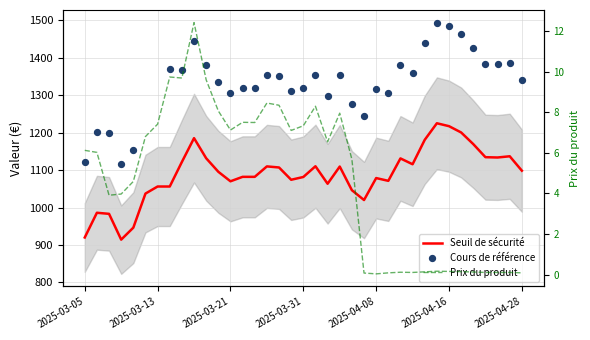

At how many categories does at least one series exceed 142?

37